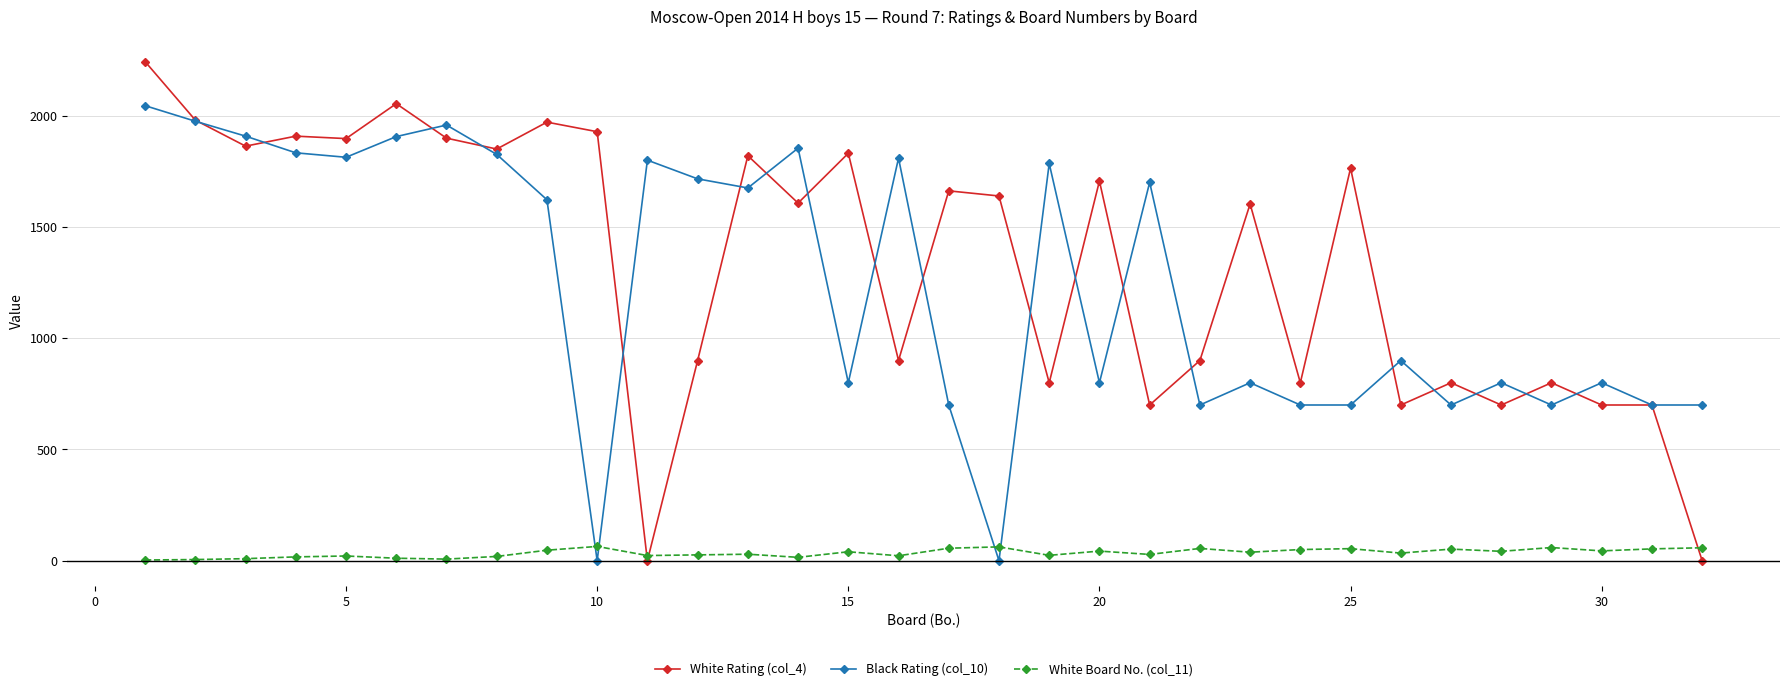

Which series has the widest spread of values?

White Rating (col_4)